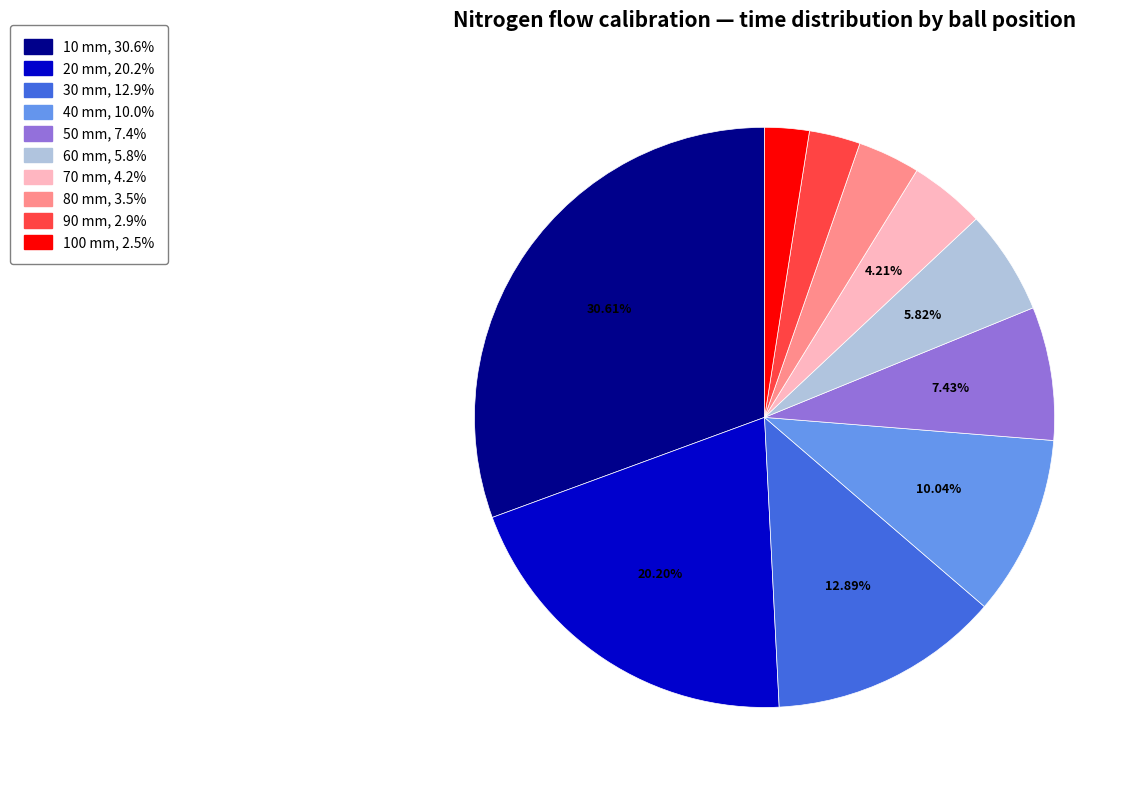

How many slices are in this pie chart?

10